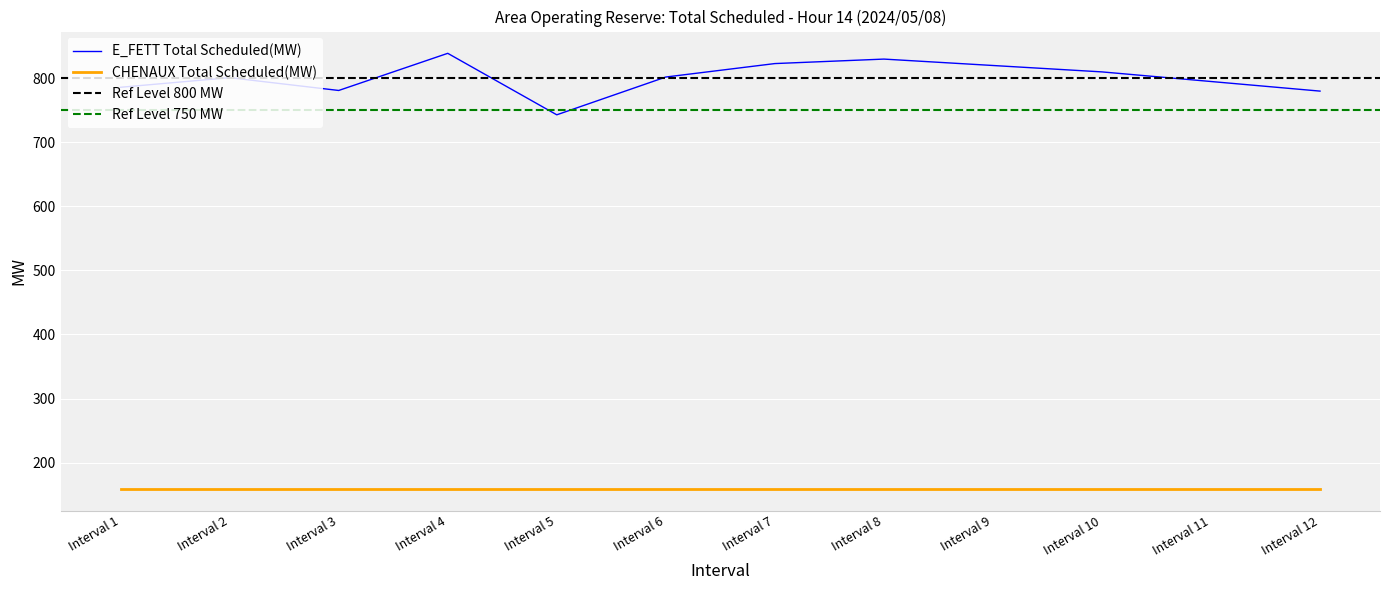

True or false: CHENAUX Total Scheduled(MW) and E_FETT Total Scheduled(MW) intersect in this chart.

False